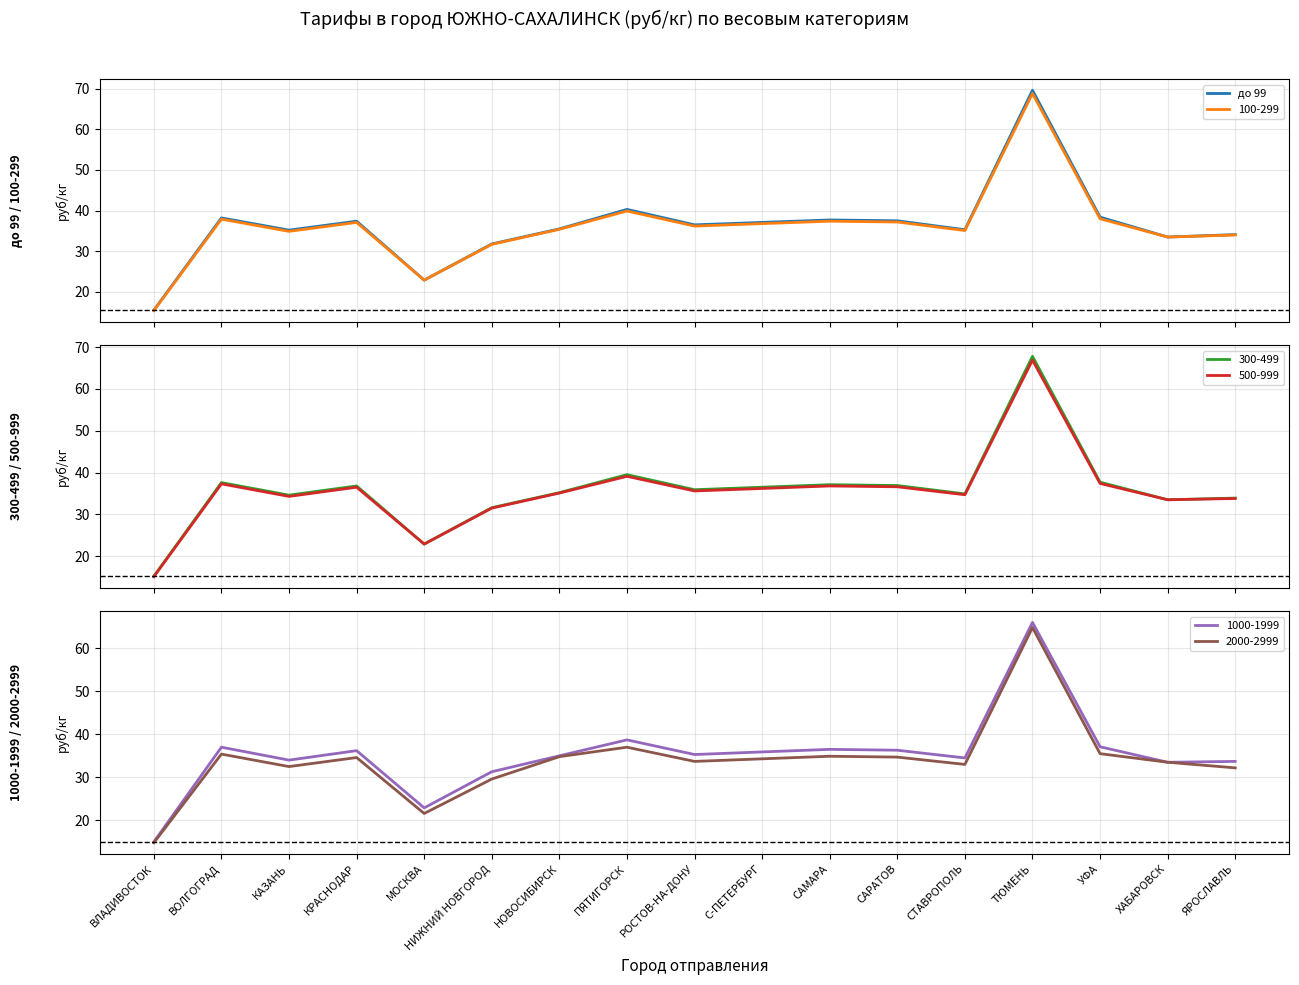

What position from the left is ХАБАРОВСК?

16